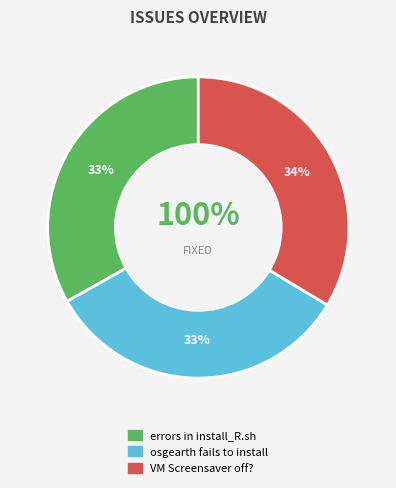

To the nearest percent, what portion does VM Screensaver off? represent?

34%